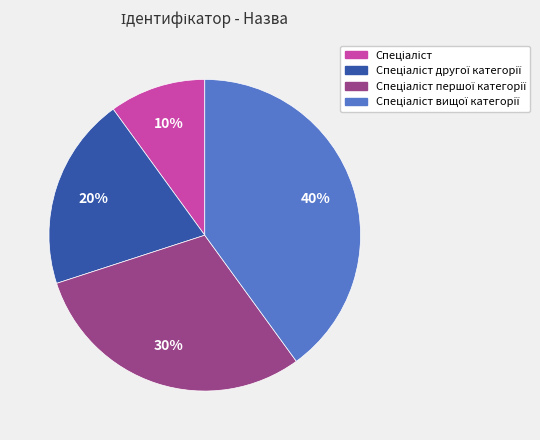

Count the number of slices in the pie.

4